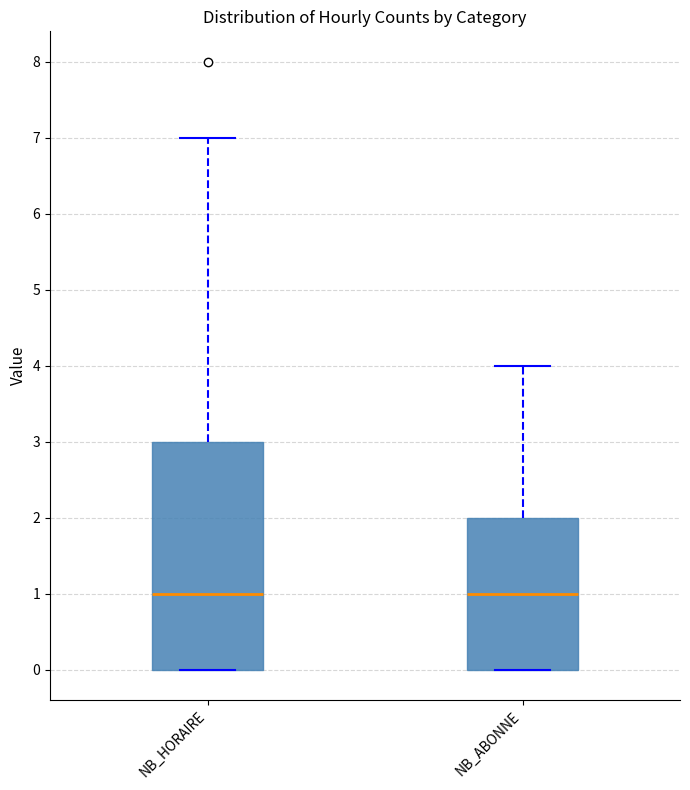

Comparing the boxes themselves (not the whiskers), which one is the tallest?

NB_HORAIRE